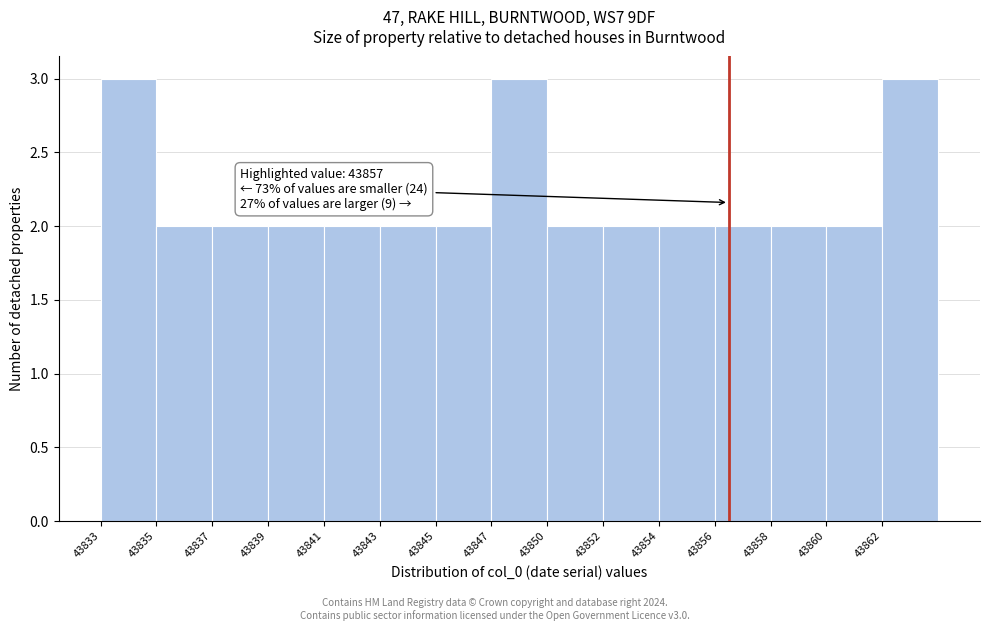

Reading left to right, what are all the values shown in this chart?

3	2	2	2	2	2	2	3	2	2	2	2	2	2	3